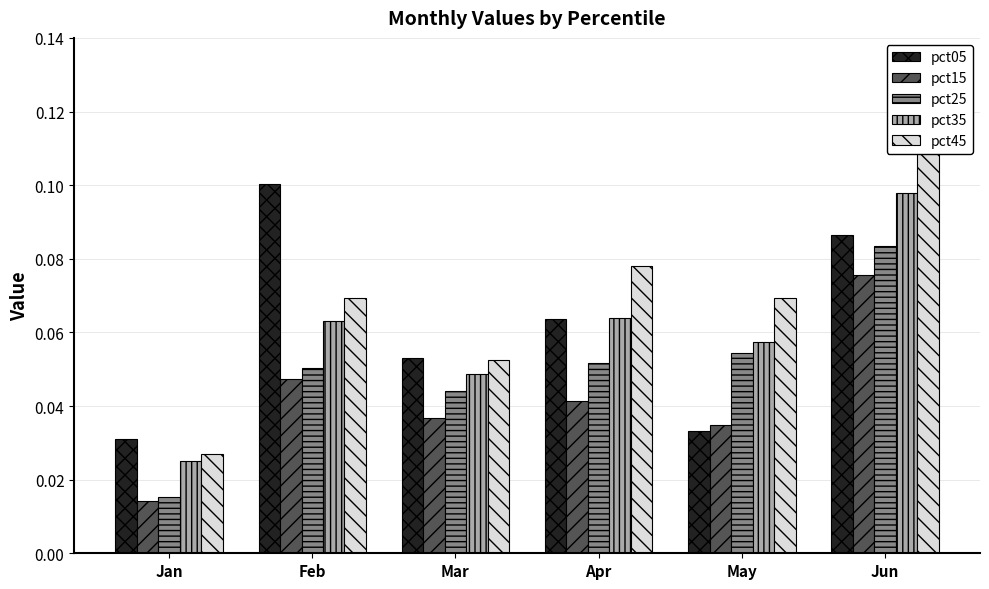

Which has a higher value, Feb or May?

Feb